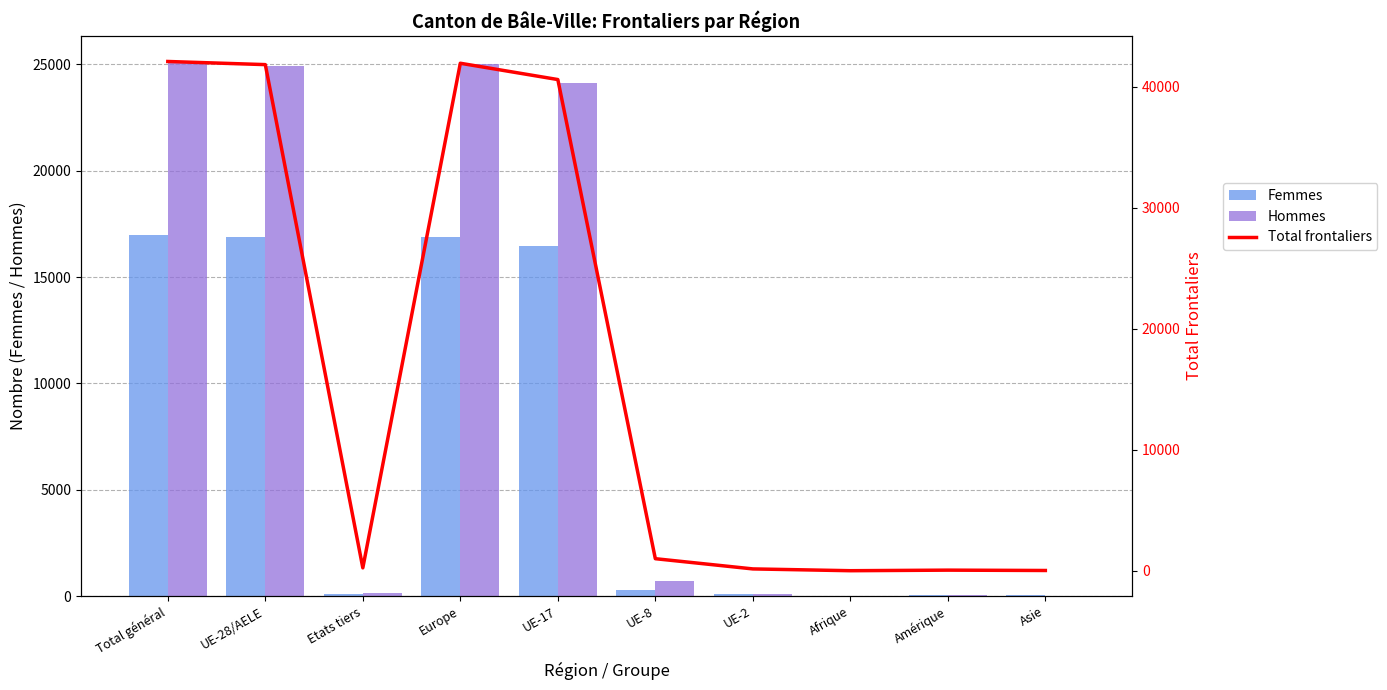

What is the label of the 1st bar from the right?

Asie